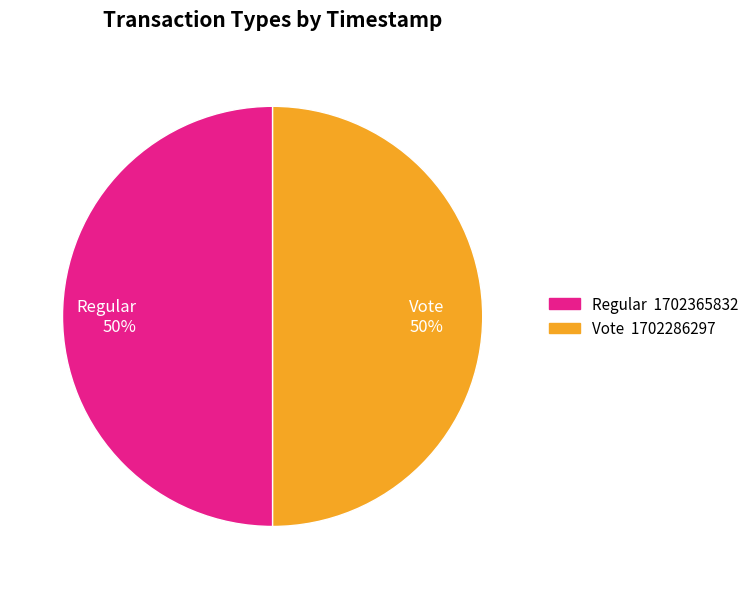

Approximately how many times larger is the value at Regular 50% compared to Vote 50%?

1.0